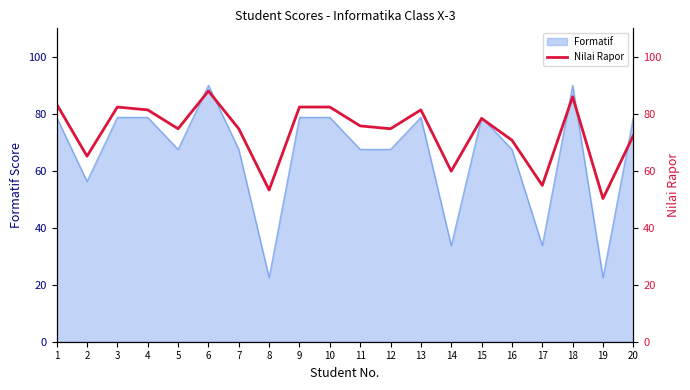

How many values exceed 75?

10